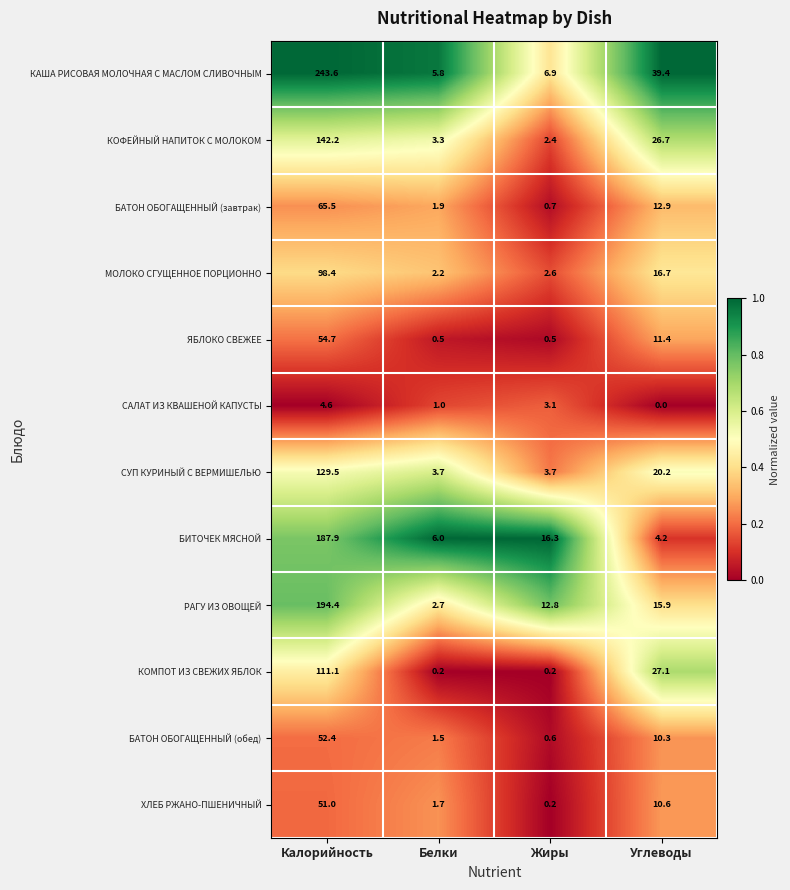

What is the difference between the maximum and second lowest values in the КОМПОТ ИЗ СВЕЖИХ ЯБЛОК series?

110.9